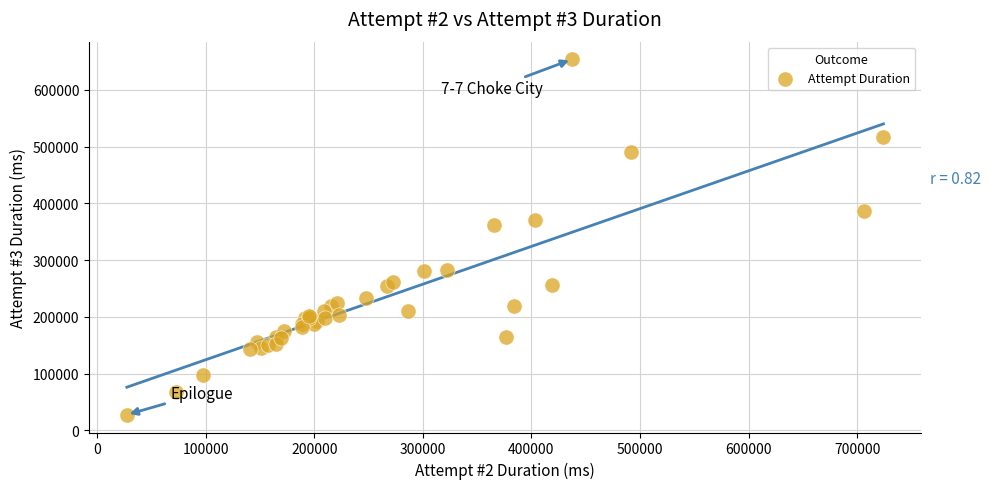

What Y value in the scatter plot is closest to 340570?

362687